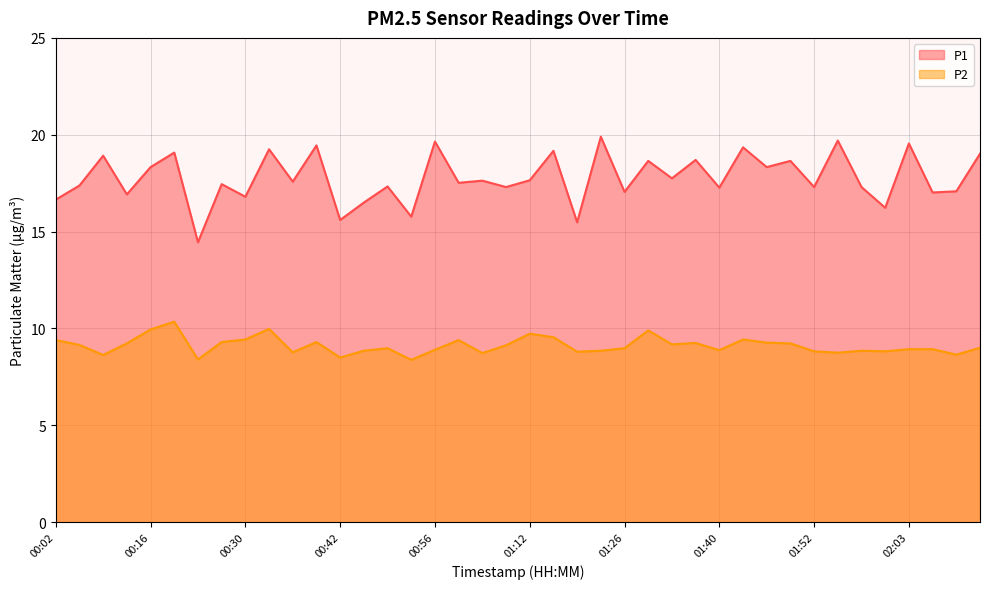

Is it true that P2 equals 16.8 at 00:16?

False